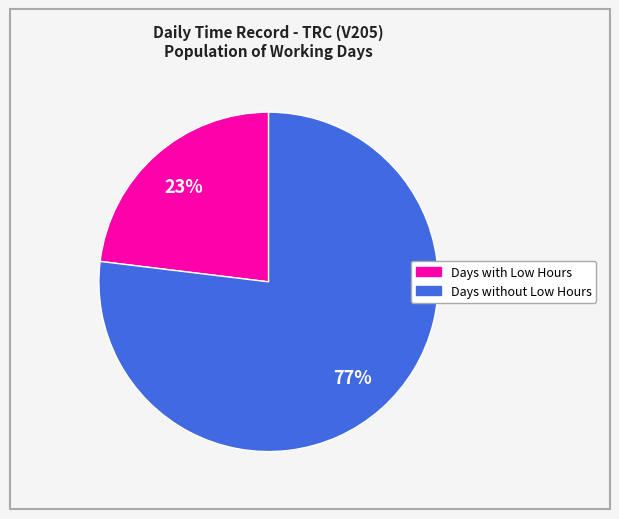

Does any single category account for the majority?

Yes